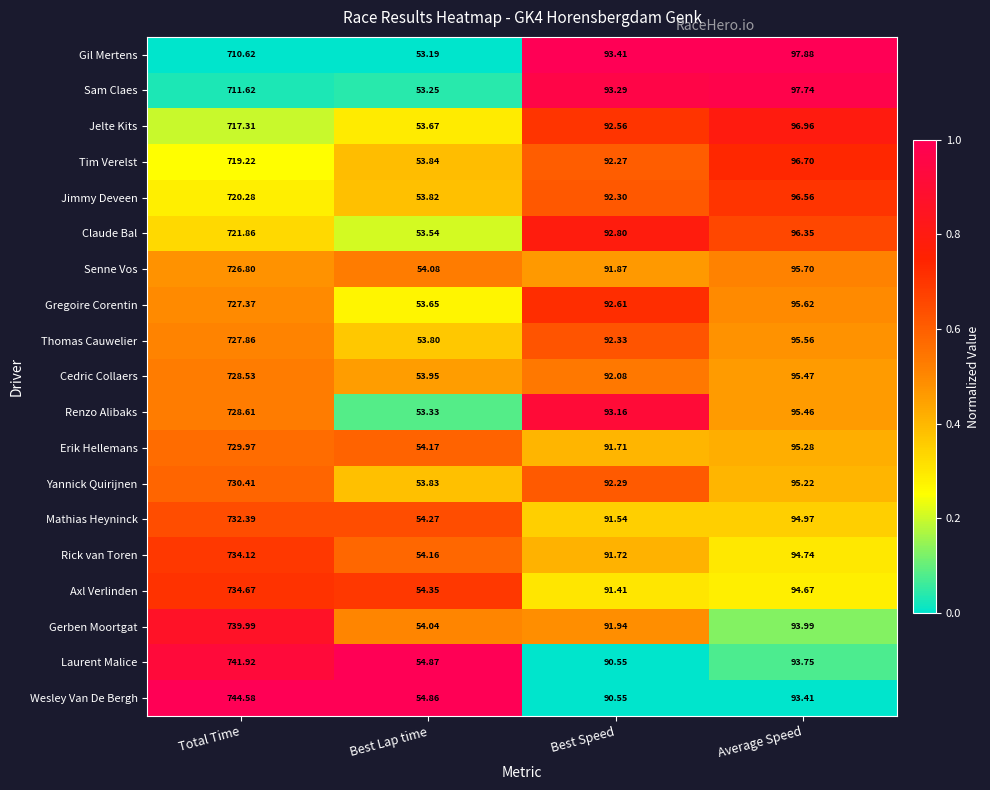

At which category is the sum across all series the highest?

Total Time